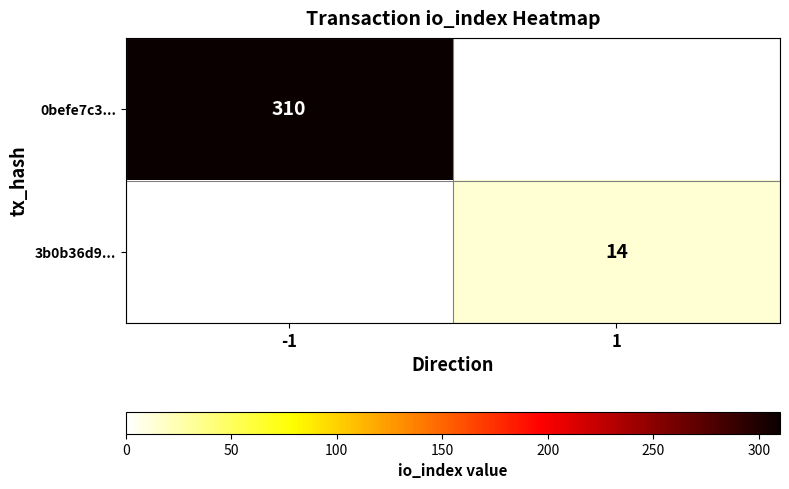

True or false: 0befe7c3... has a value of 139 at -1.

False